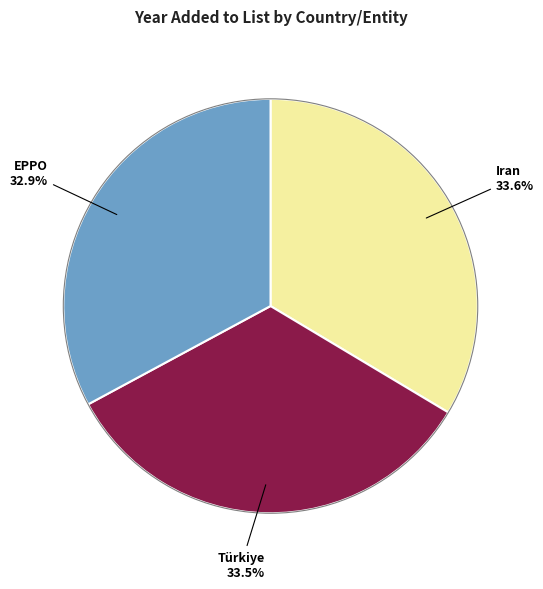

True or false: Türkiye accounts for 23% of the total.

False